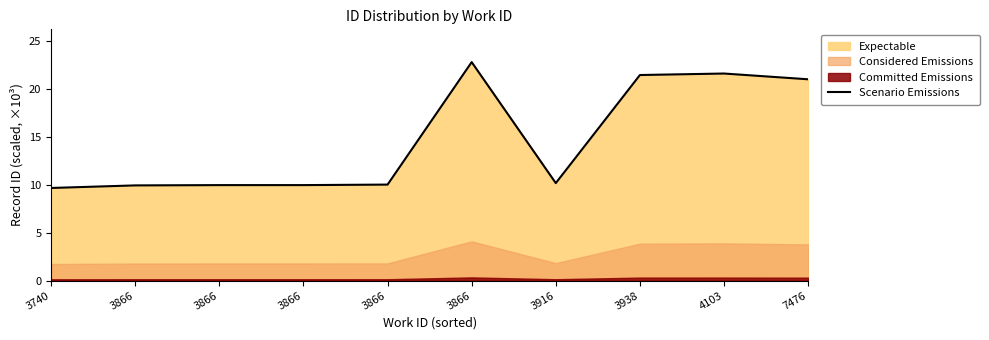

The value at 3740 is 9.7. True or false?

True